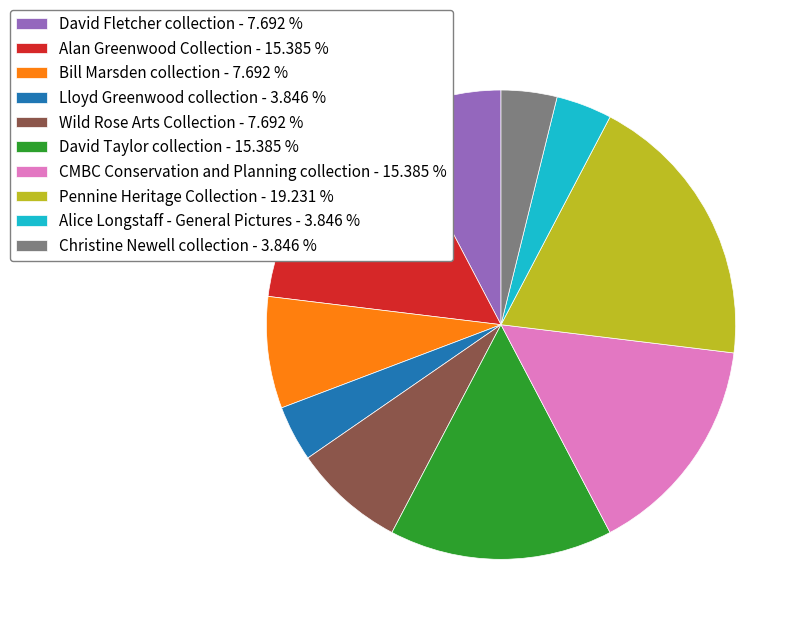

How many slices are in this pie chart?

10